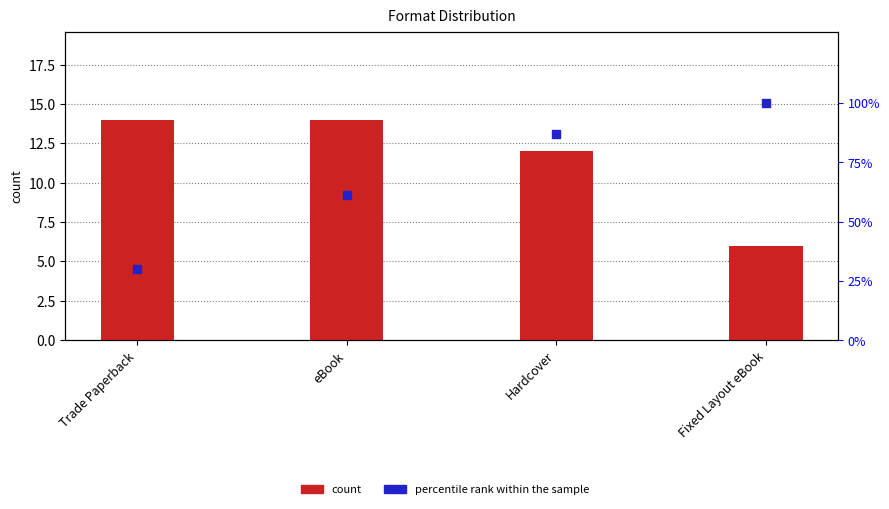

What are all the series names shown in the legend?

count, percentile rank